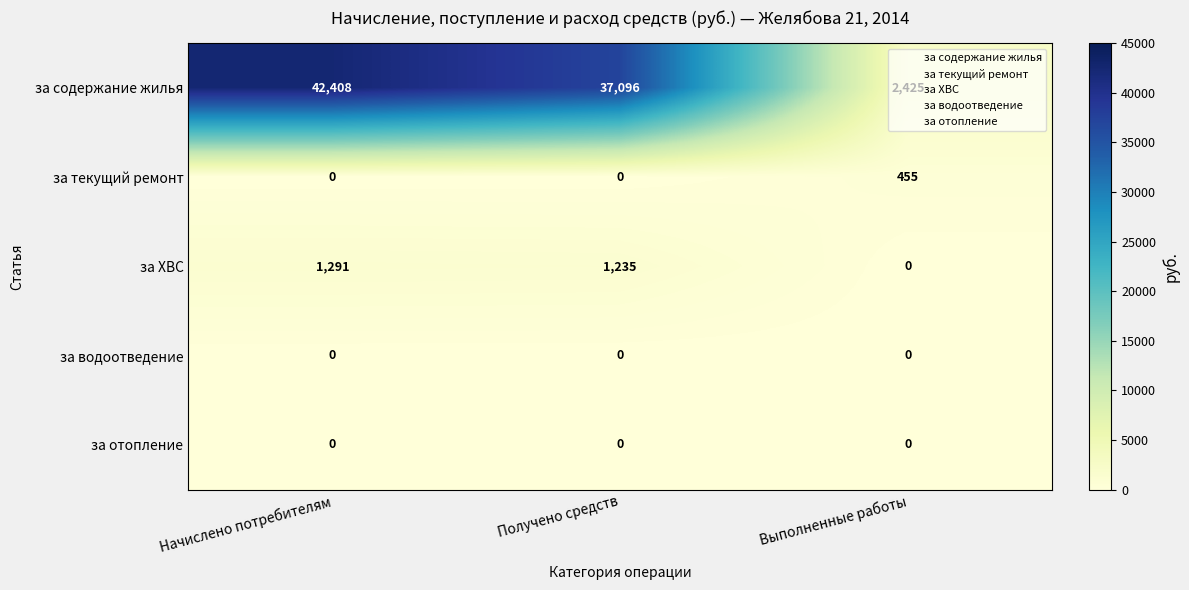

Which series has the largest total across all categories?

за содержание жилья